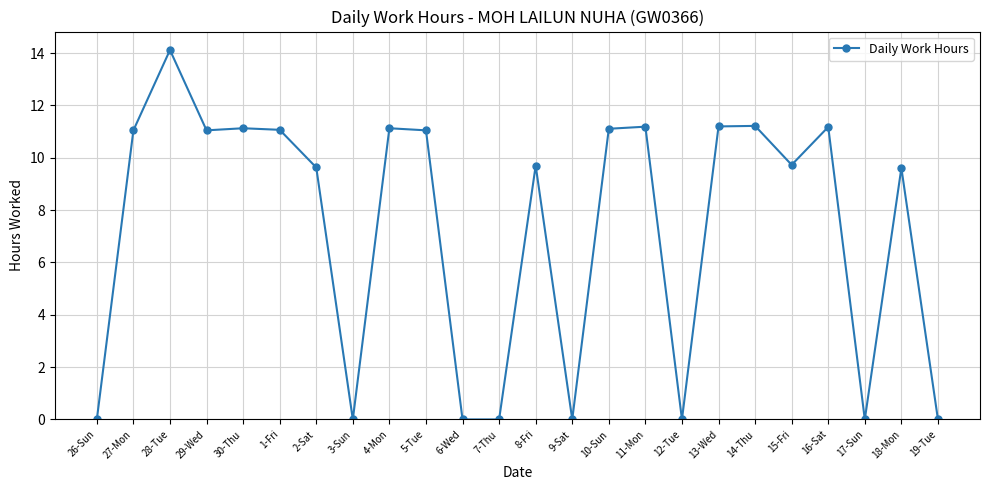

True or false: there are more than 2 points higher than both neighbors.

True